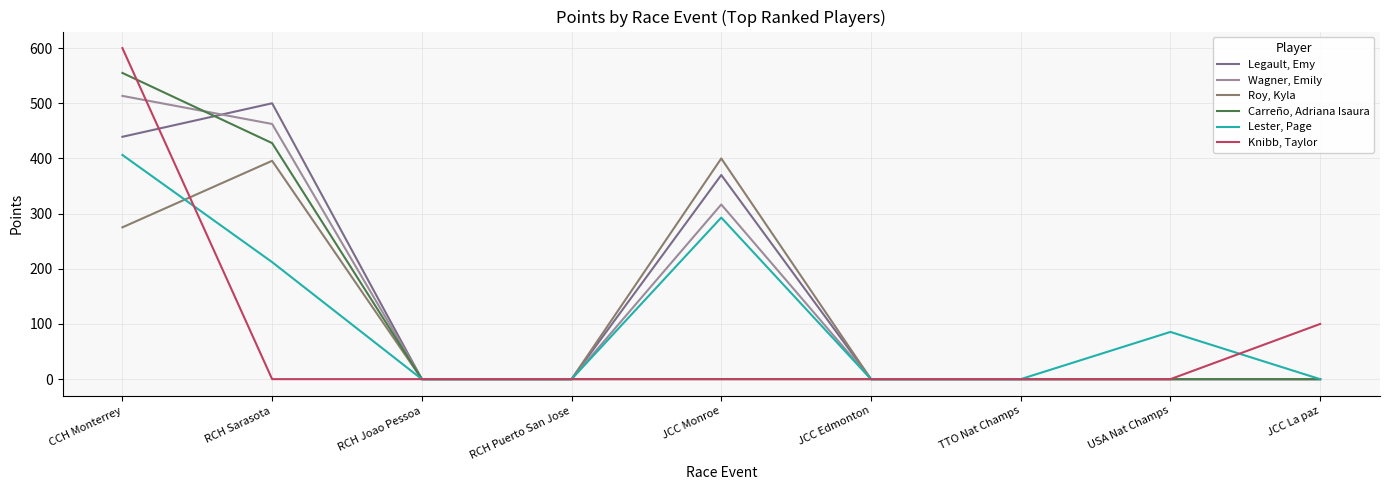

Does the chart have visible grid lines?

Yes